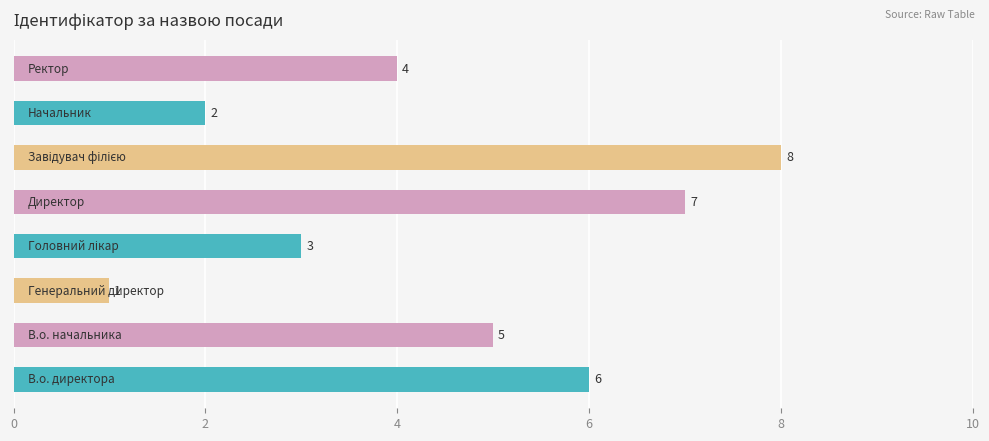

Reading bottom to top, transcribe all the data shown in this chart.

6	5	1	3	7	8	2	4